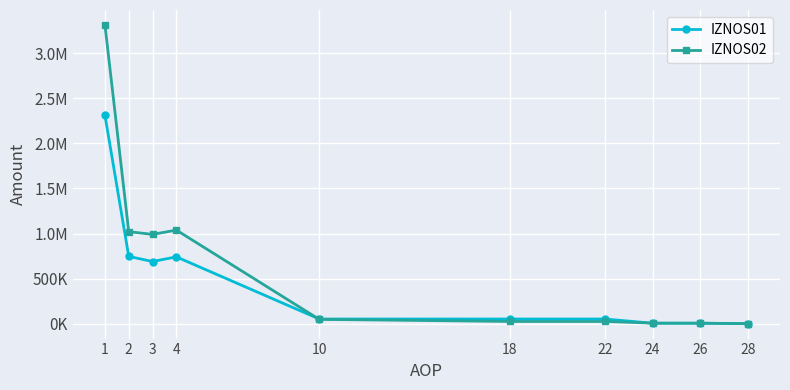

Does the chart have visible grid lines?

Yes